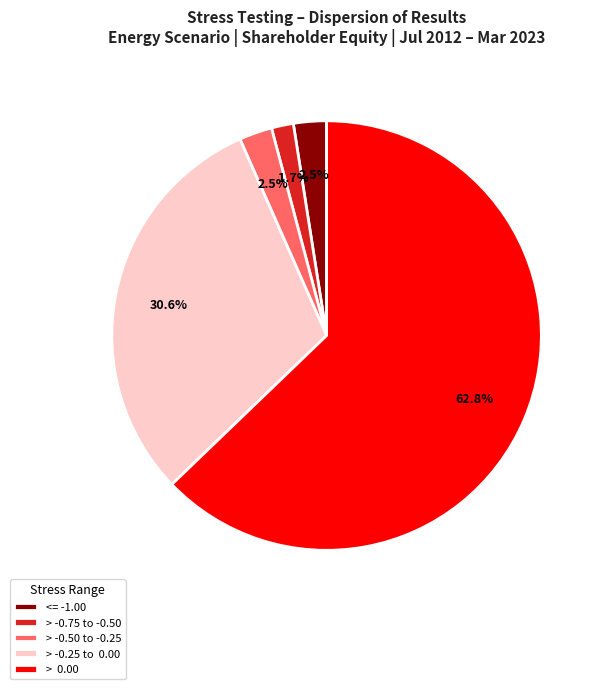

Is there a majority slice in this chart?

Yes